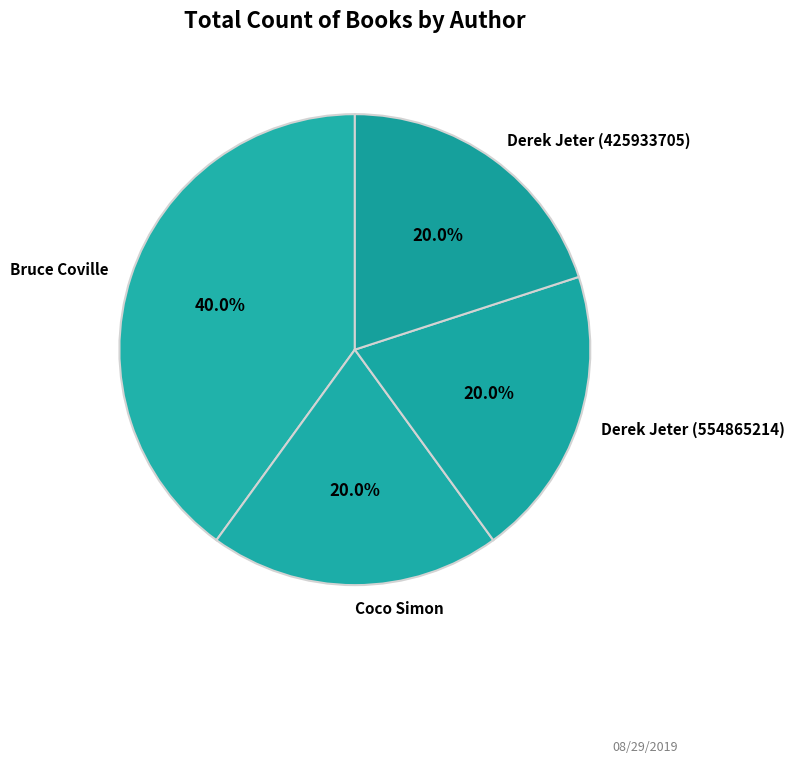

How many slices are in this pie chart?

4